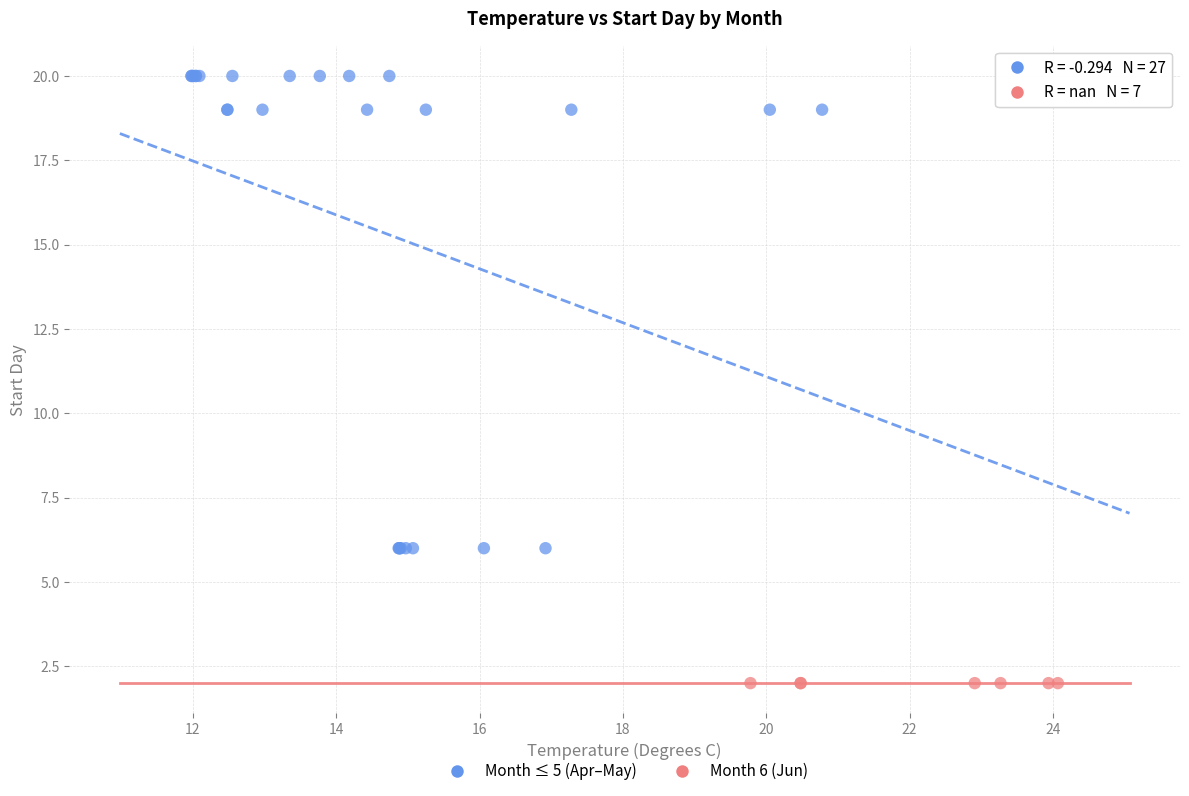

What are all the series names shown in the legend?

Month ≤ 5 (Apr–May), Month 6 (Jun)